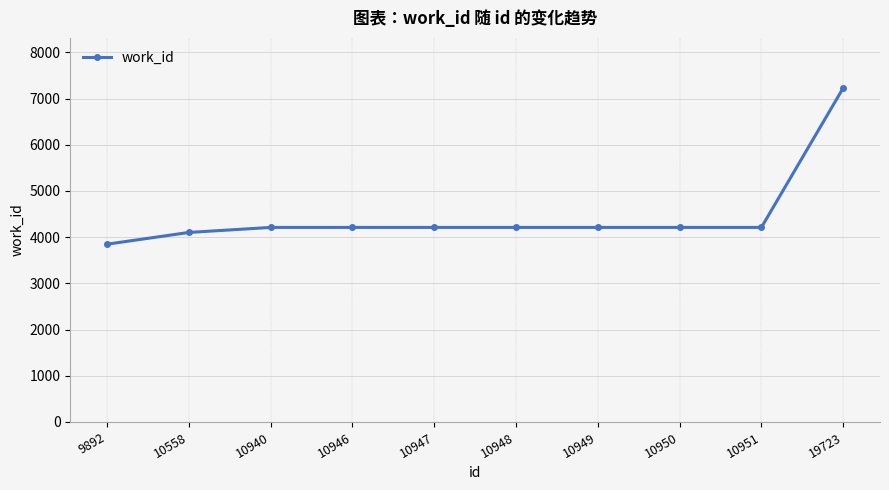

How many lines are shown in the chart?

1